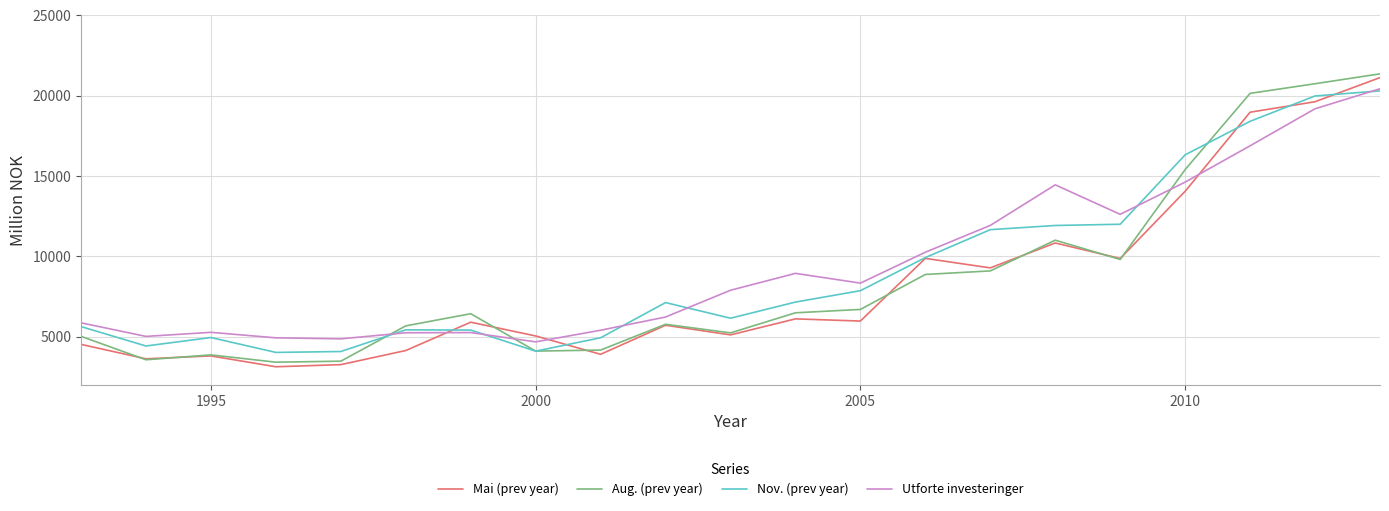

What is the lowest value of the Mai (prev year) series?

3118